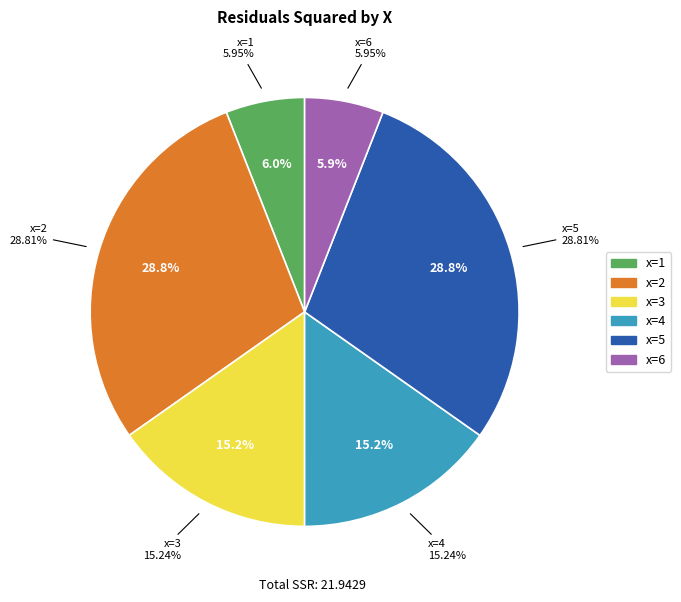

Is there any slice that represents more than half of the pie?

No